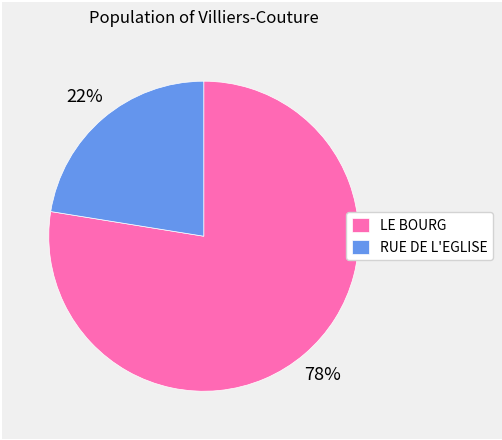

Which category accounts for the majority?

LE BOURG